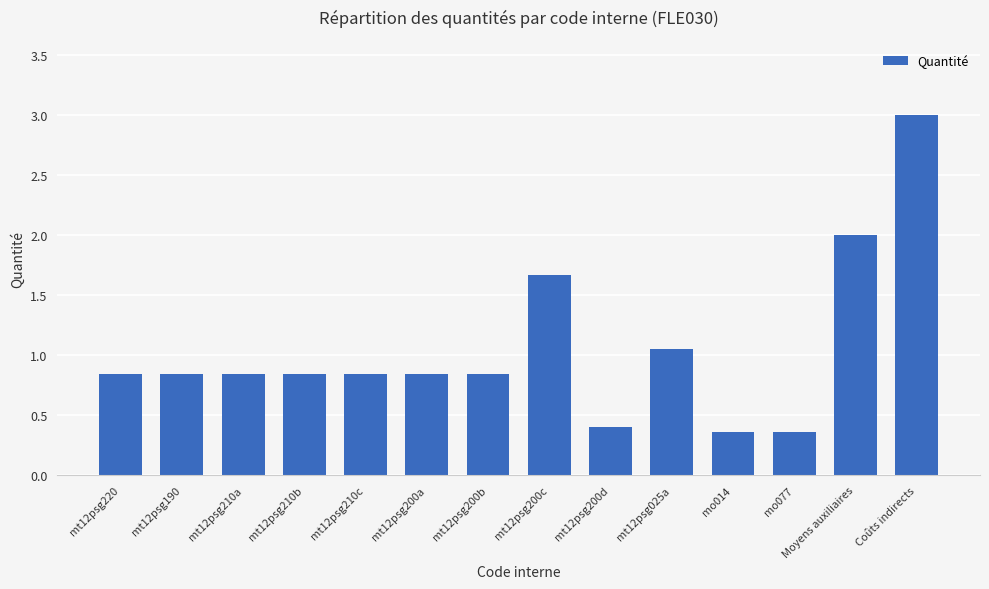

What position from the left is mt12psg200b?

7